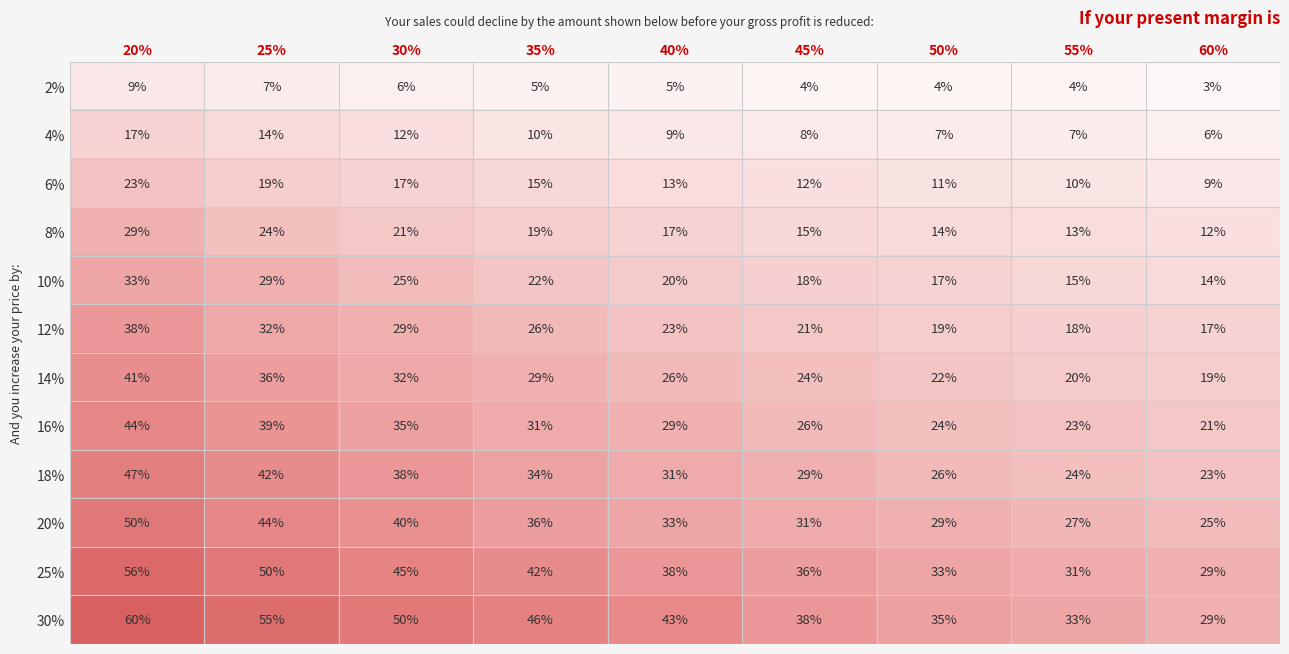

List the labels in order of 12% value, largest first.

20%, 25%, 30%, 35%, 40%, 45%, 50%, 55%, 60%